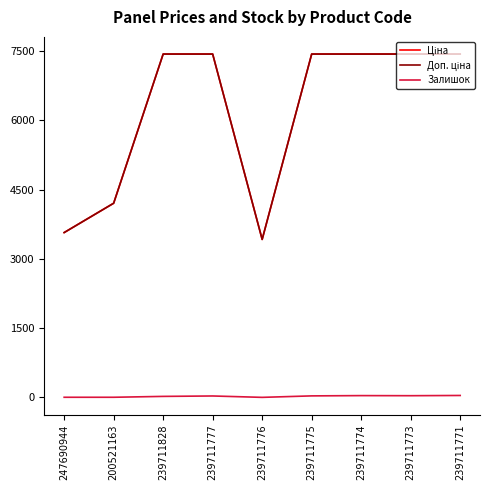

At which category does Залишок reach its first local valley?

239711776